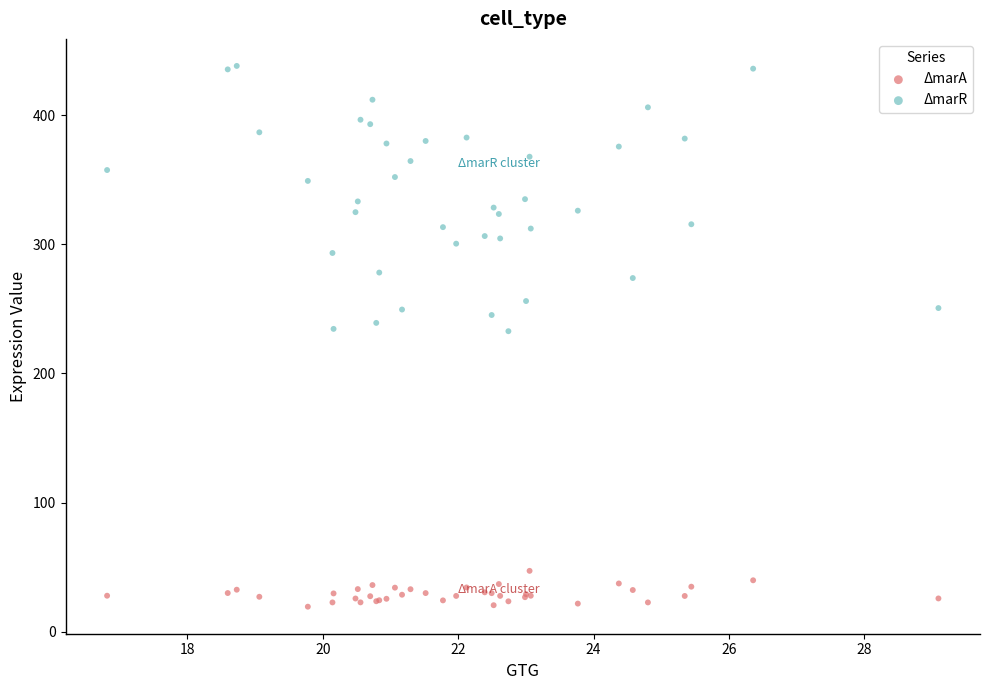

Which series reaches the maximum Y coordinate?

ΔmarR